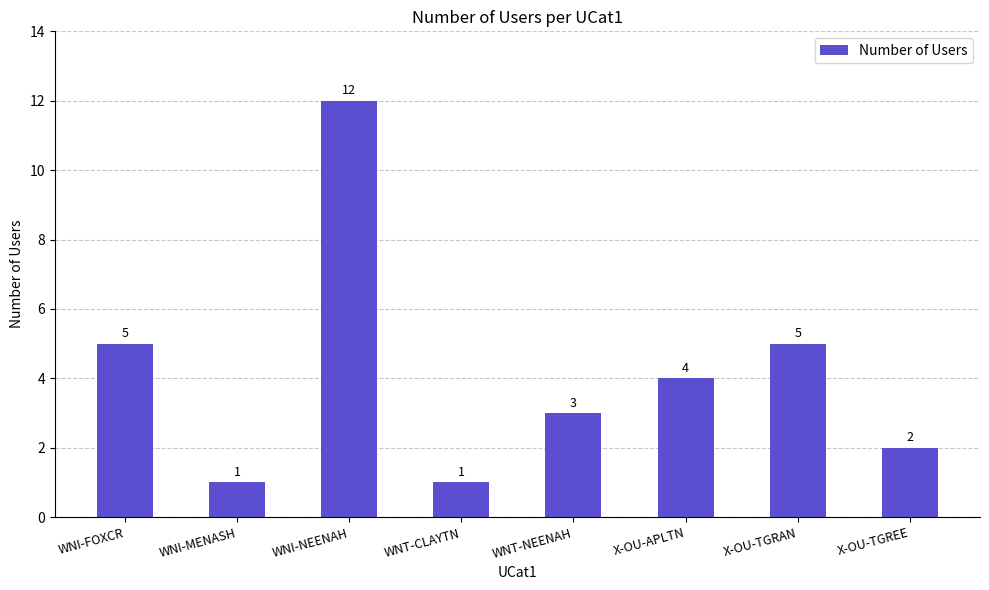

What is the value of the 1st bar from the left?

5